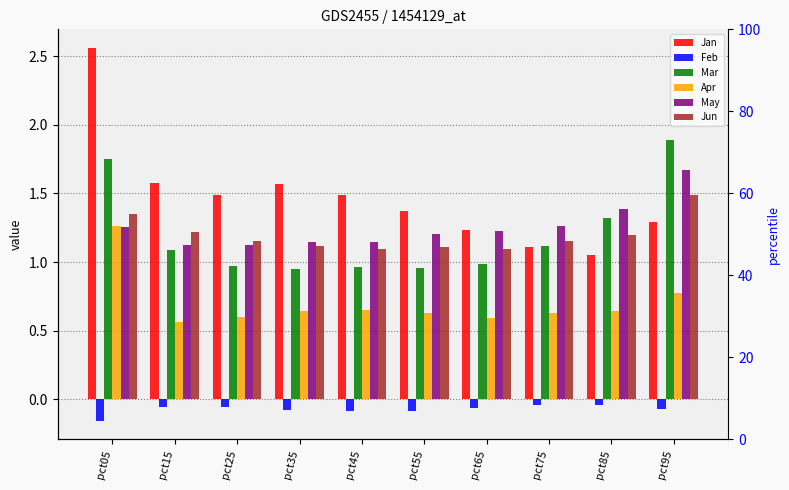

What is the greatest value displayed?

2.6